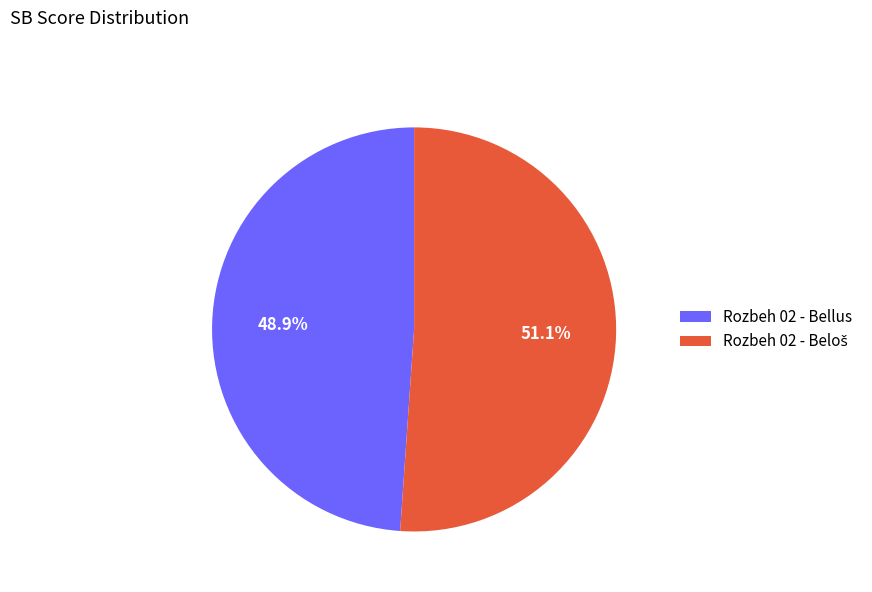

What percentage is the Rozbeh 02 - Bellus slice, to the nearest percent?

49%